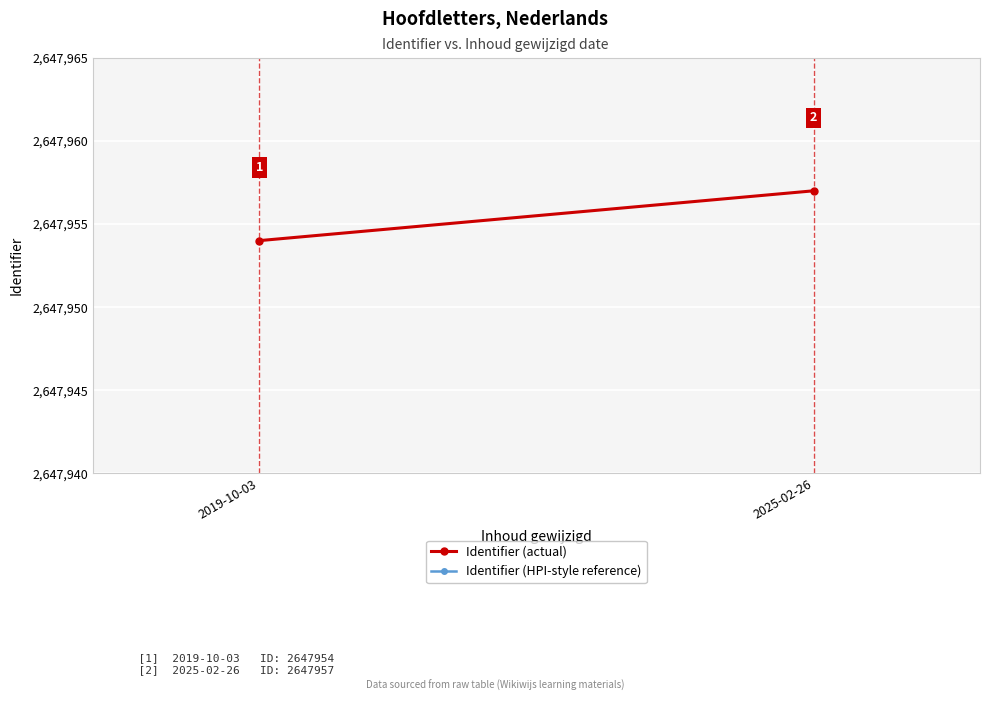

At which category is the sum across all series the highest?

2025-02-26